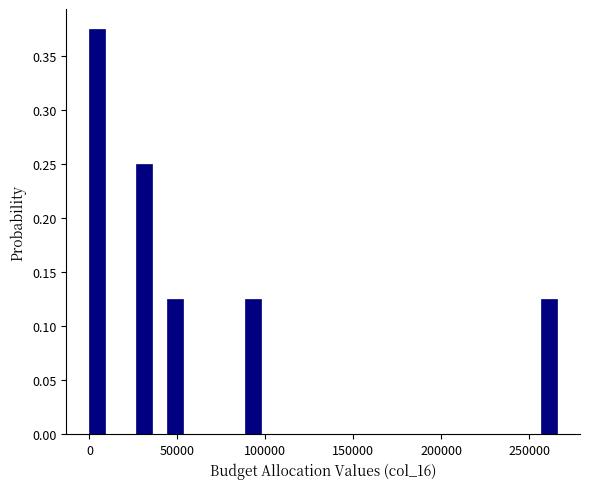

Read against the x-axis, roughly where is the centre of the tallest bar?

5000